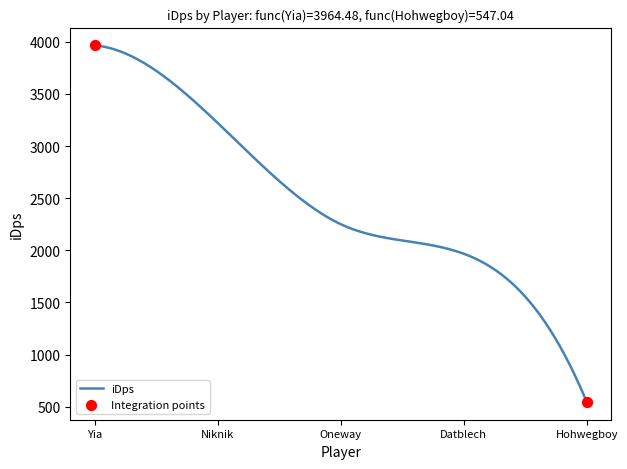

What is the greatest value displayed?

3964.5